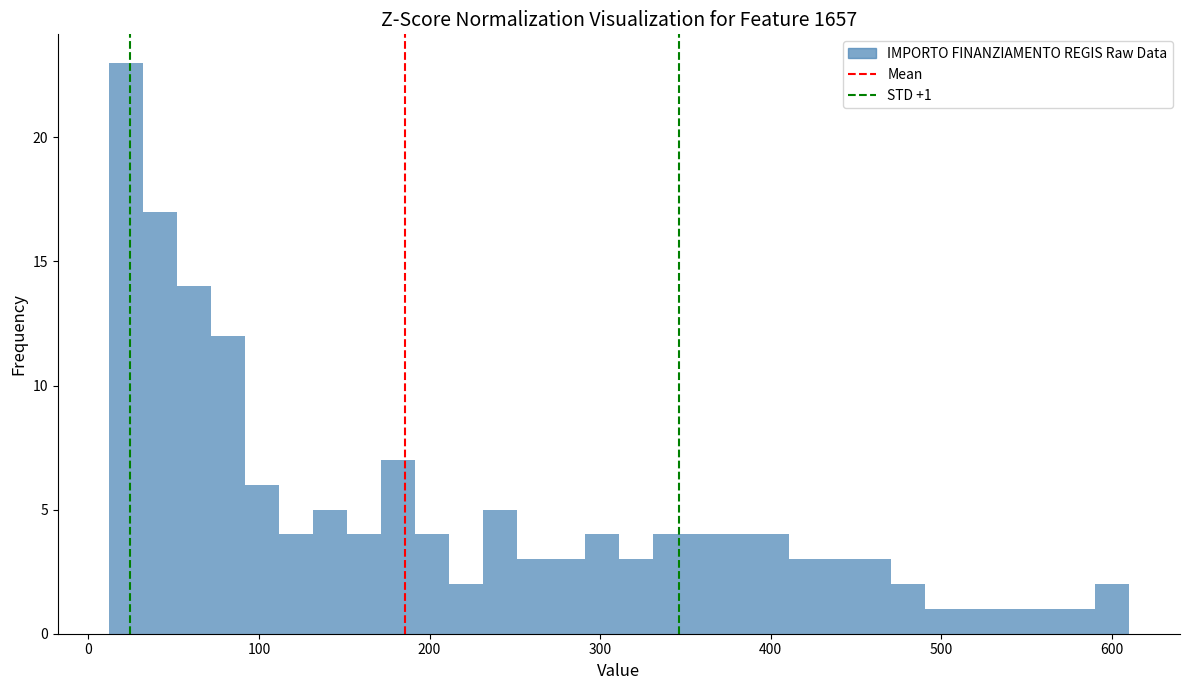

Around what value on the x-axis is the tallest bar? Give the approximate position of its centre, as read against the axis.

20